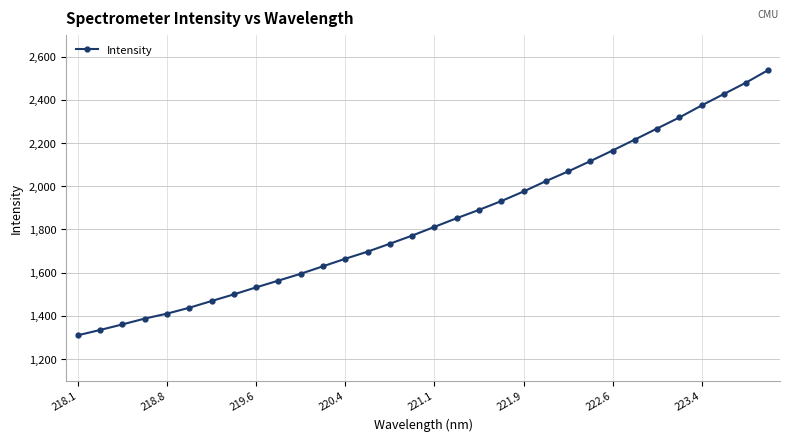

What is the maximum value shown in the chart?

2538.5